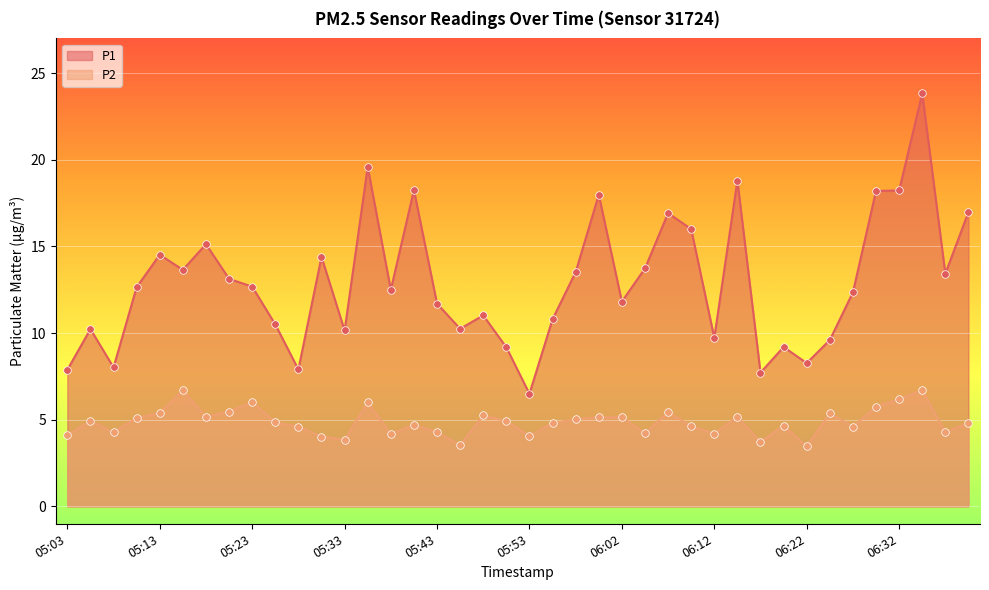

Which series has the largest total across all categories?

P1